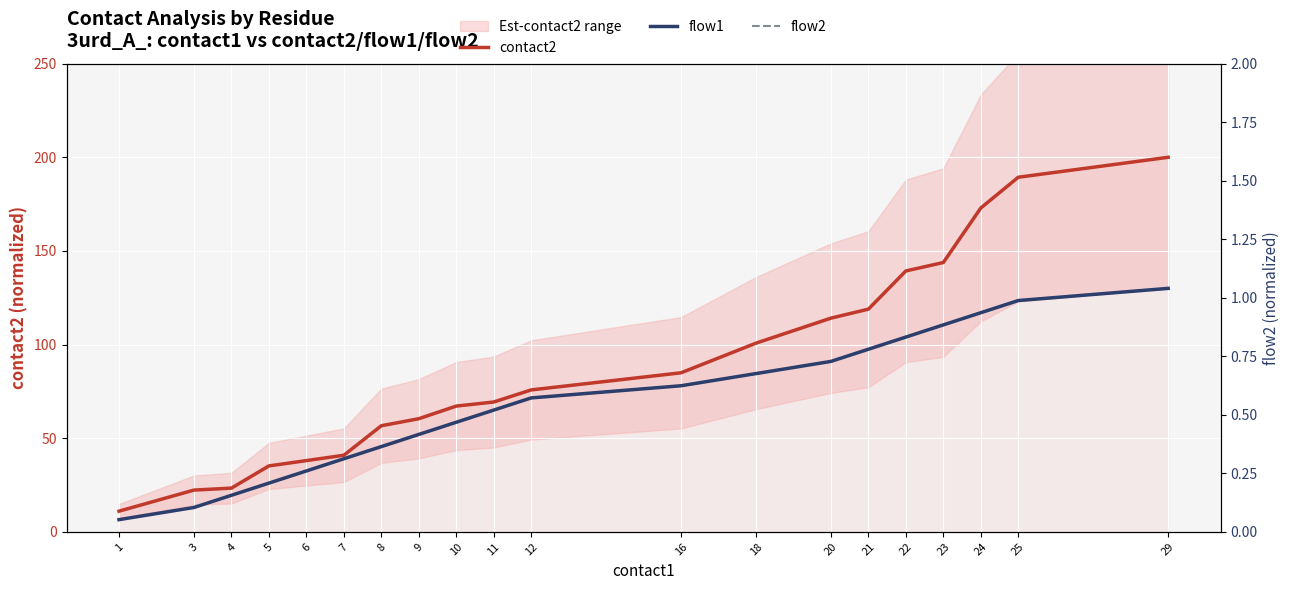

Reading left to right, what are all the values shown in this chart?

contact2: 11.0	22.3	23.3	35.2	38.0	40.9	56.6	60.4	67.1	69.3	75.8	84.9	100.8	114.1	118.9	139.3	143.8	172.9	189.3	200.0
flow1: 6.5	13.0	19.5	26.0	32.5	39.0	45.5	52.0	58.5	65.0	71.5	78.0	84.5	91.0	97.5	104.0	110.5	117.0	123.5	130.0
flow2: 4.5	9.0	13.5	18.0	22.5	27.0	31.5	36.0	40.5	45.0	49.5	54.0	58.5	63.0	67.5	72.0	76.5	81.0	85.5	90.0